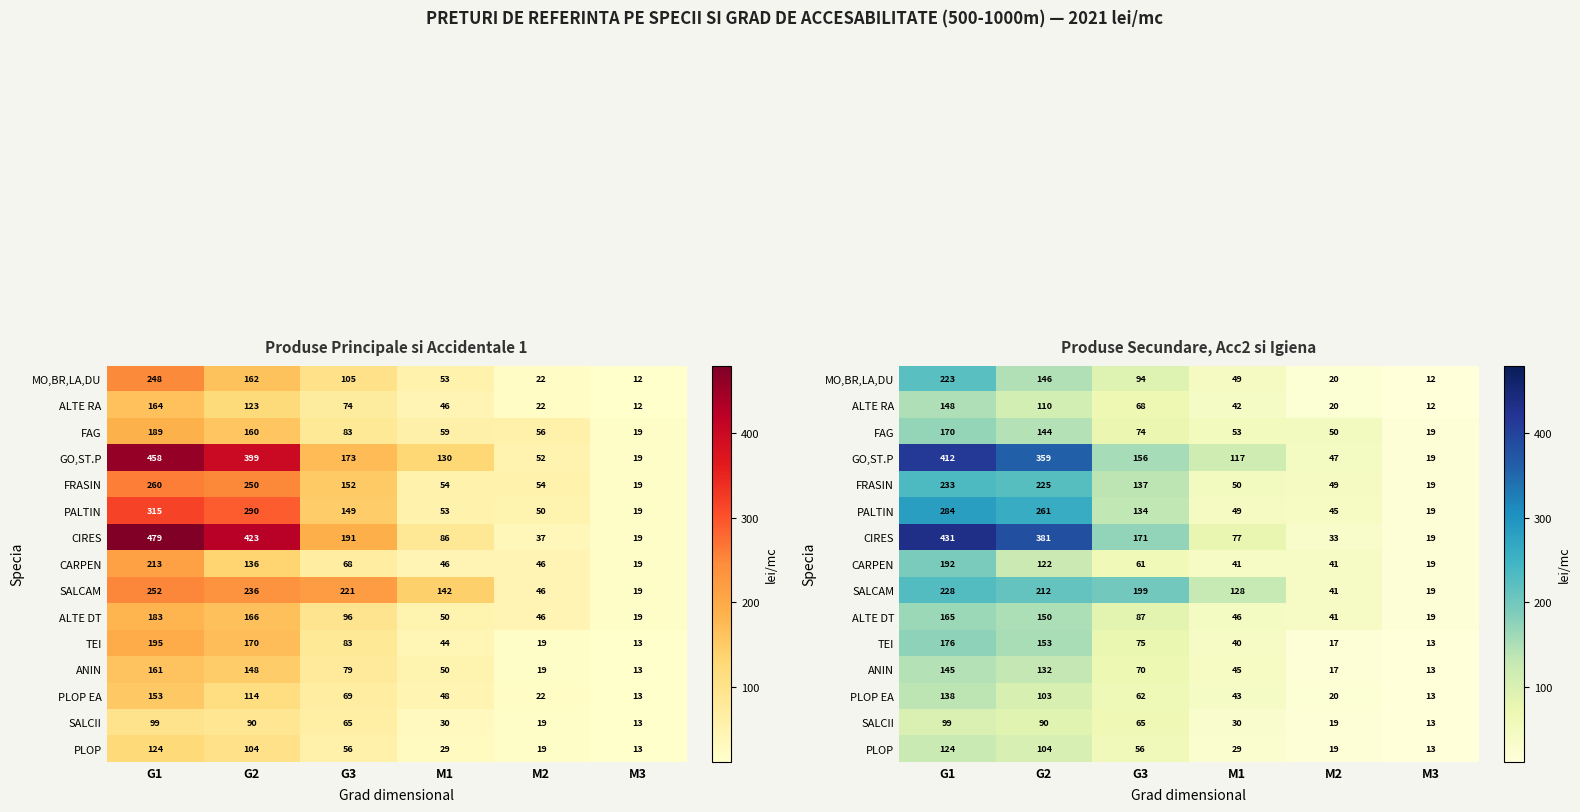

List the series in order of their peak value, lowest first.

SALCII, PLOP, PLOP EA, ANIN, ALTE RA, ALTE DT, FAG, TEI, CARPEN, MO,BR,LA,DU, SALCAM, FRASIN, PALTIN, GO,ST.P, CIRES